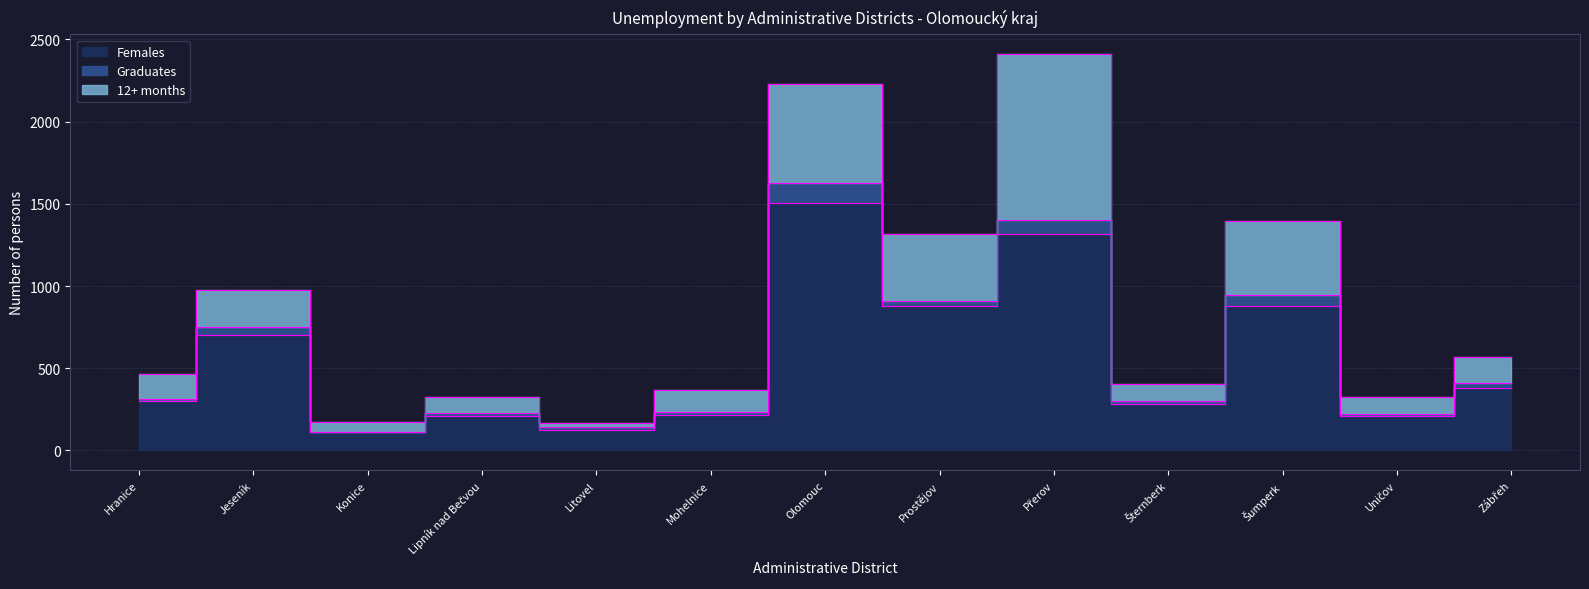

Count the number of categories in the chart.

13